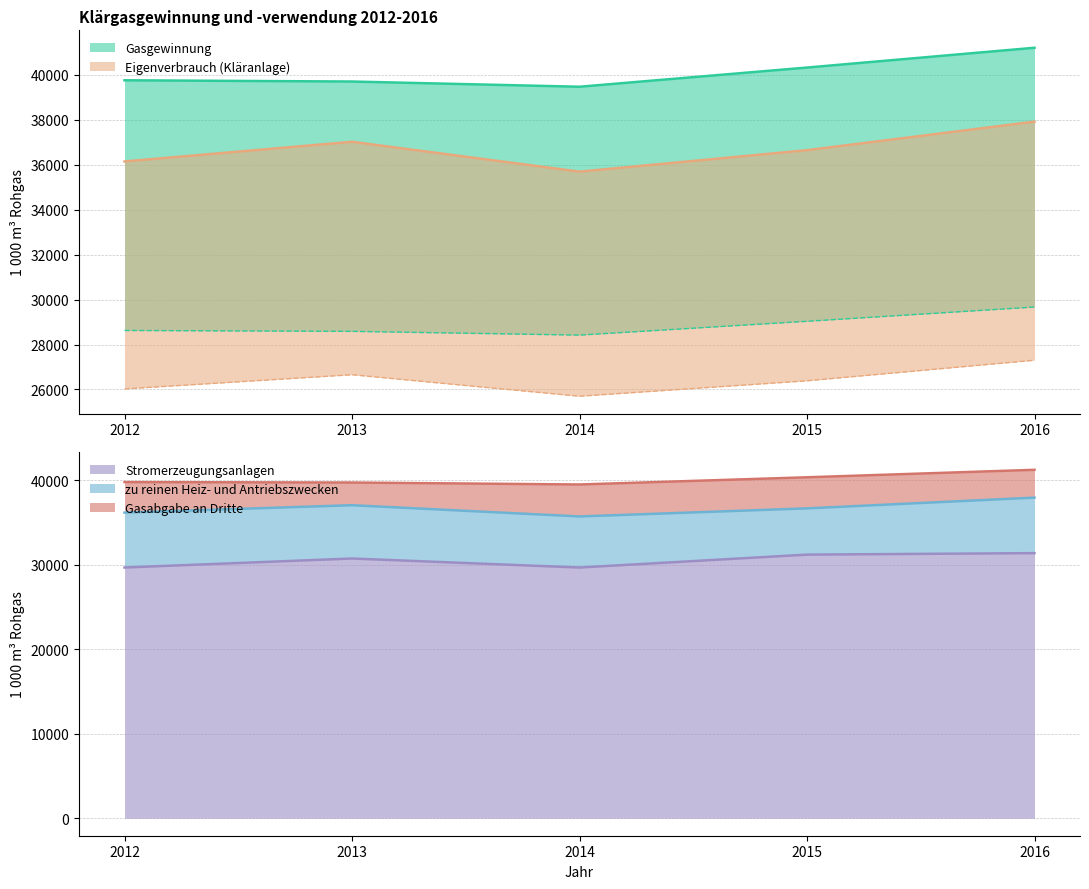

Which category has the highest value in the Stromerzeugungsanlagen series?

2016